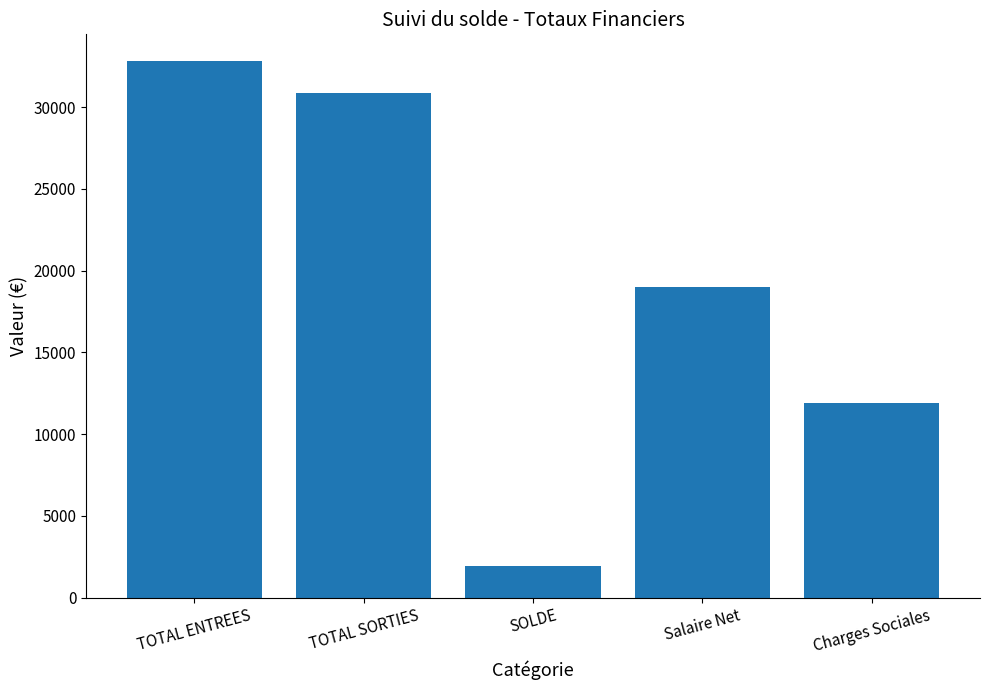

The chart shows a value of 30870.1 at TOTAL SORTIES. True or false?

True